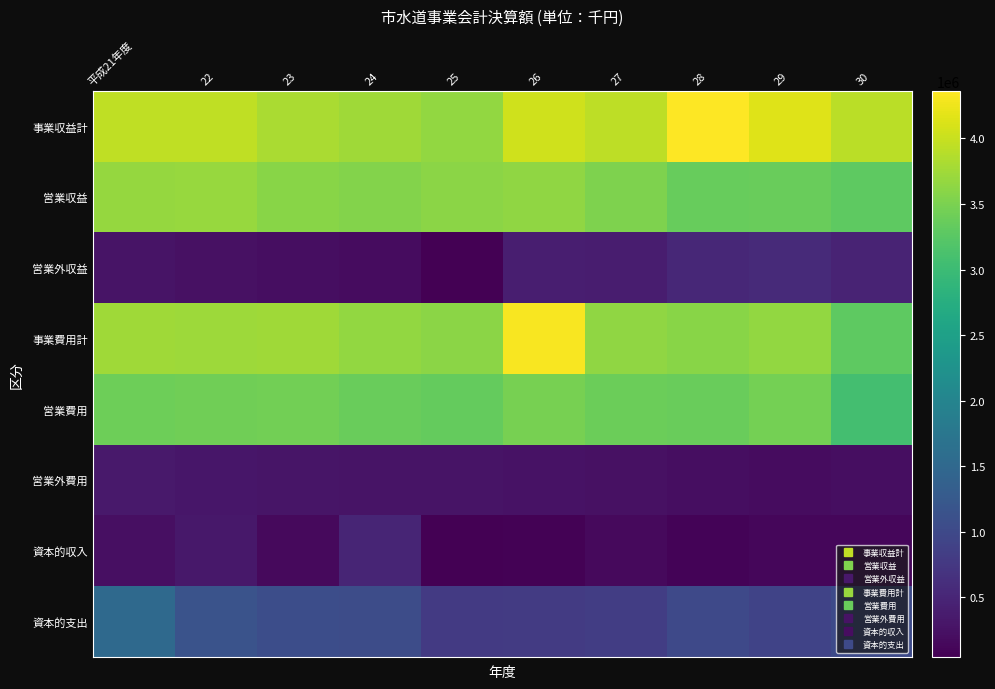

At which category is the sum across all series the highest?

平成21年度